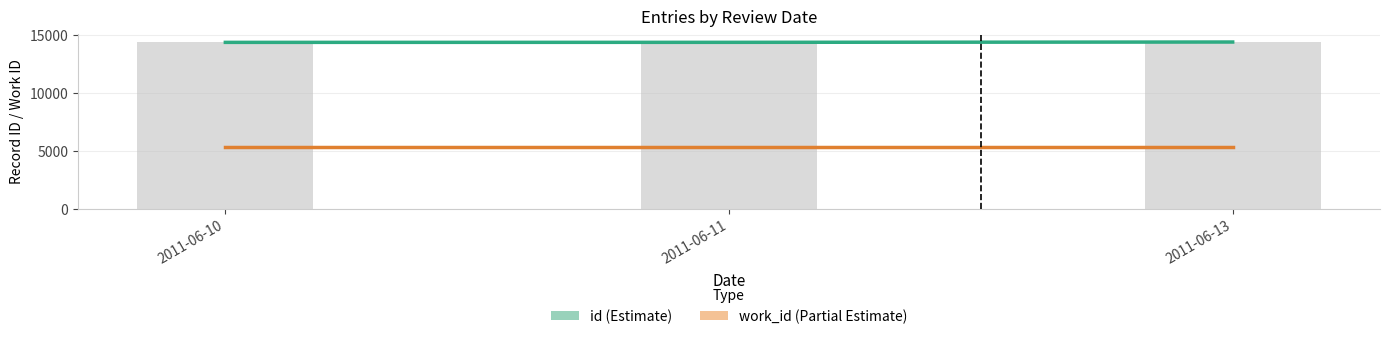

What is the minimum value for work_id?

5366